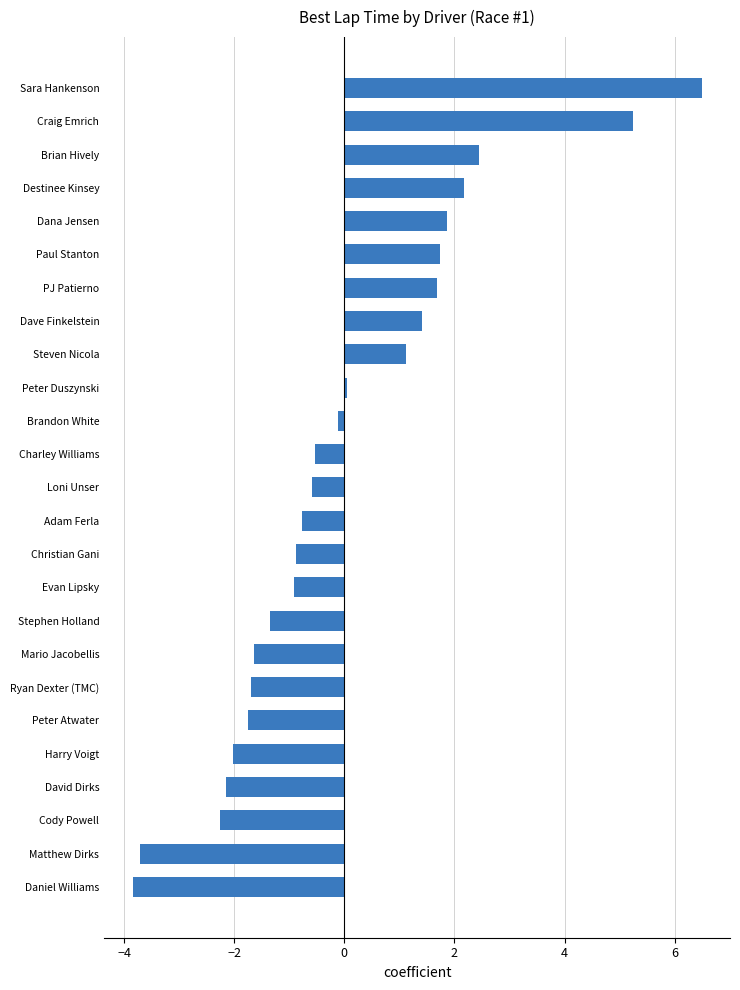

The chart shows a value of -2.0 at Harry Voigt. True or false?

True